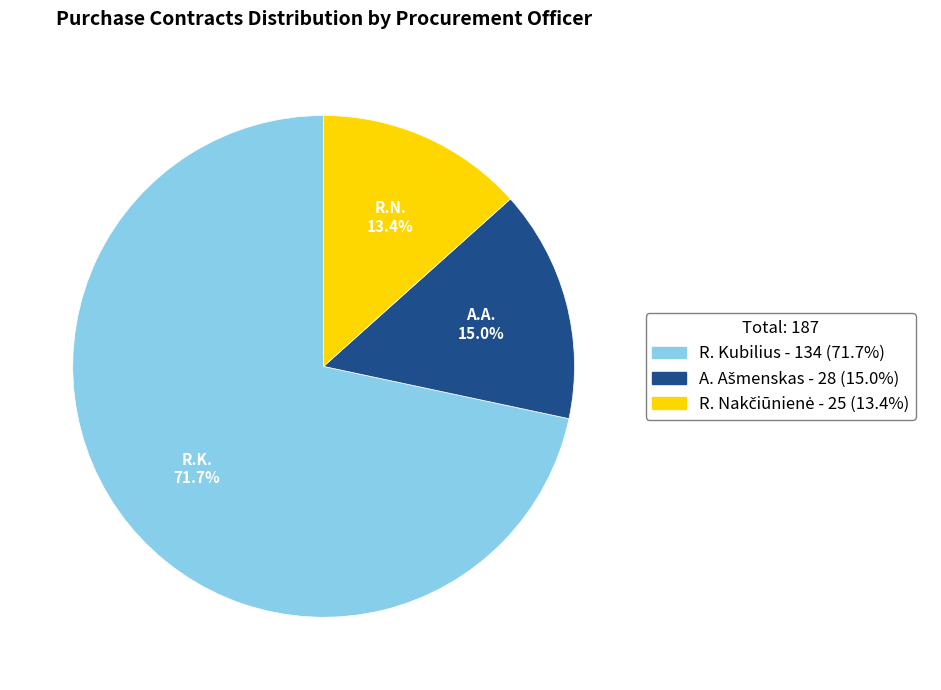

Does any single category account for the majority?

Yes